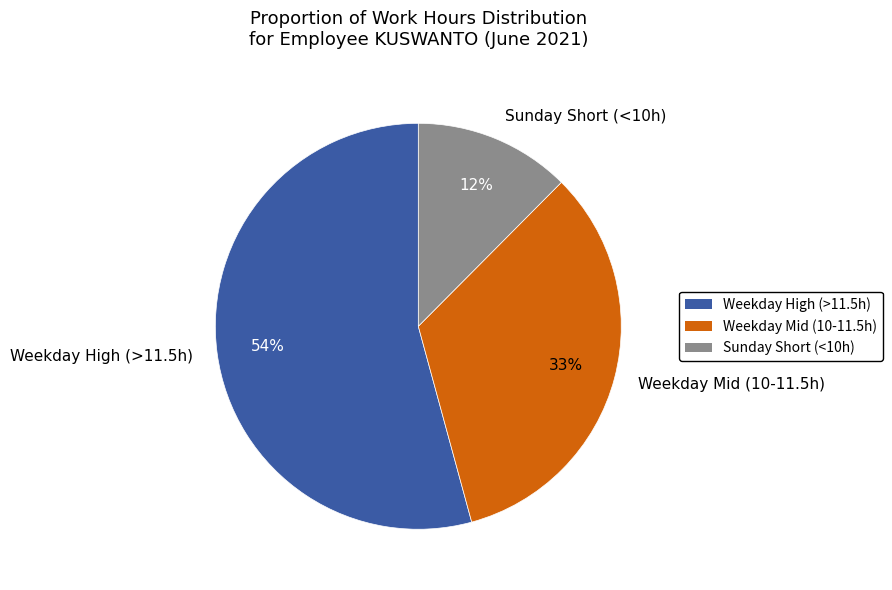

Does any single category account for the majority?

Yes